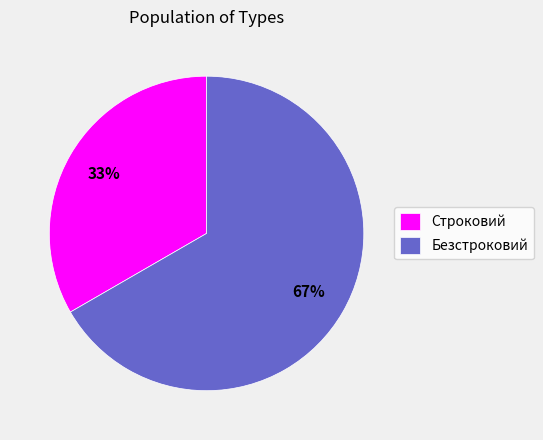

Is it true that Строковий is 33% of the pie?

True